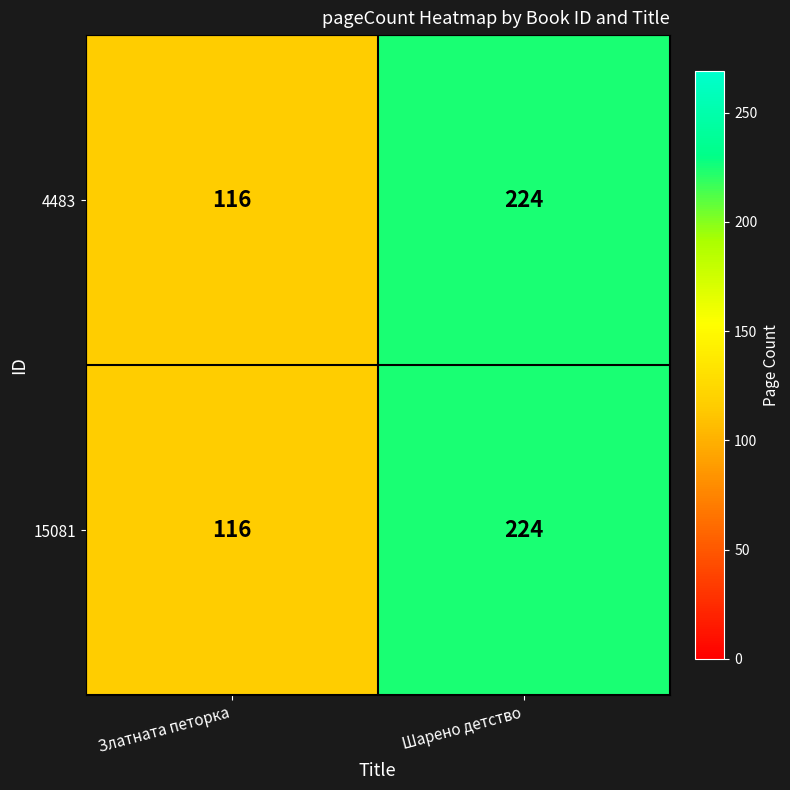

True or false: 4483 has a value of 298 at Шарено детство.

False